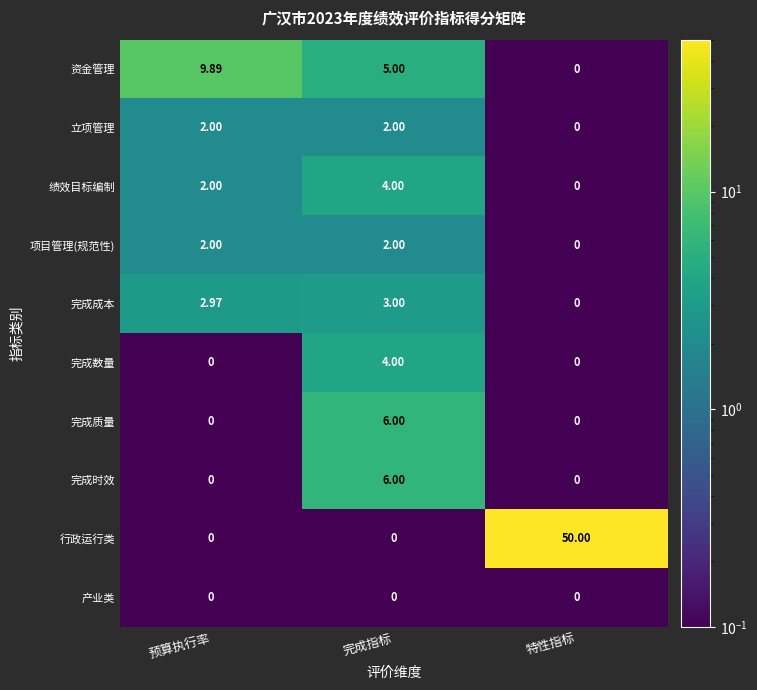

How many values in 行政运行类 are above zero?

1